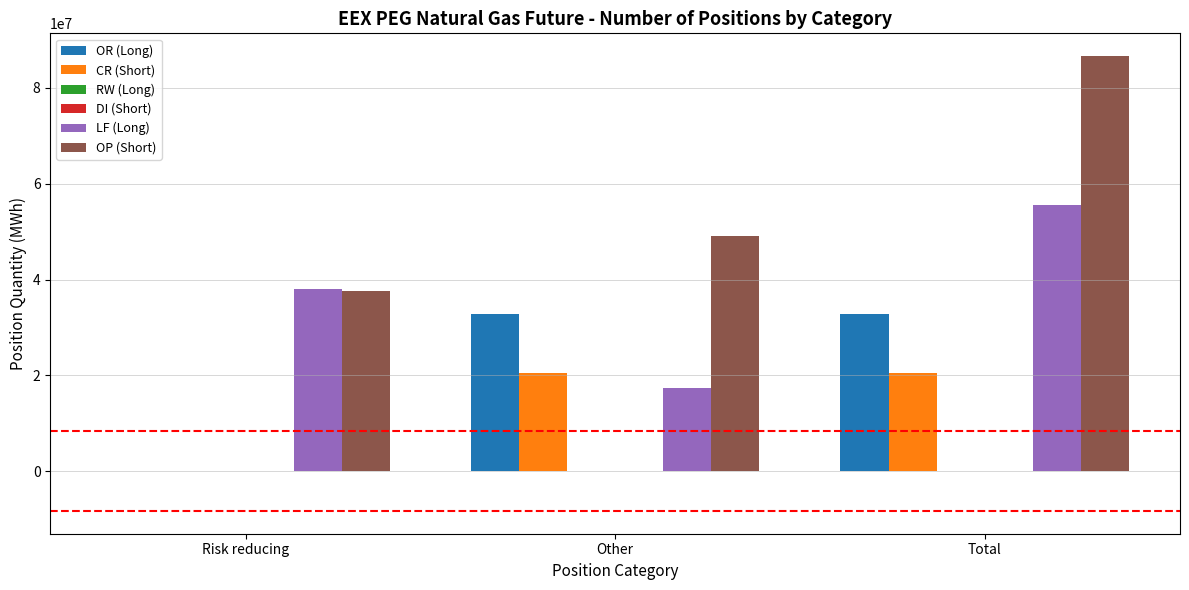

How many bars are there in total?

18